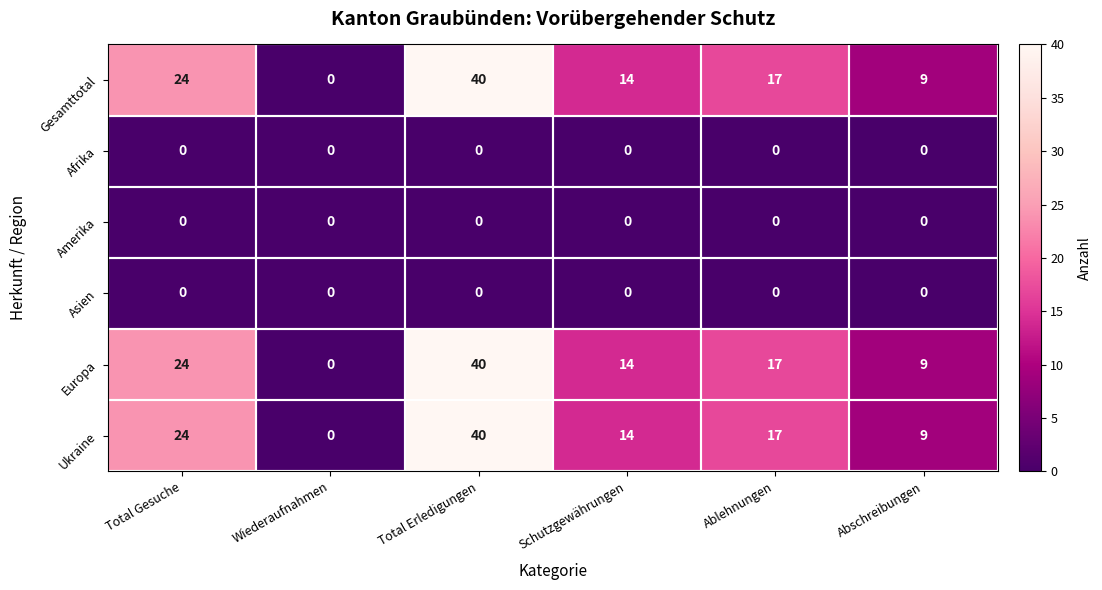

What is the total value across all series at Total Gesuche?

72